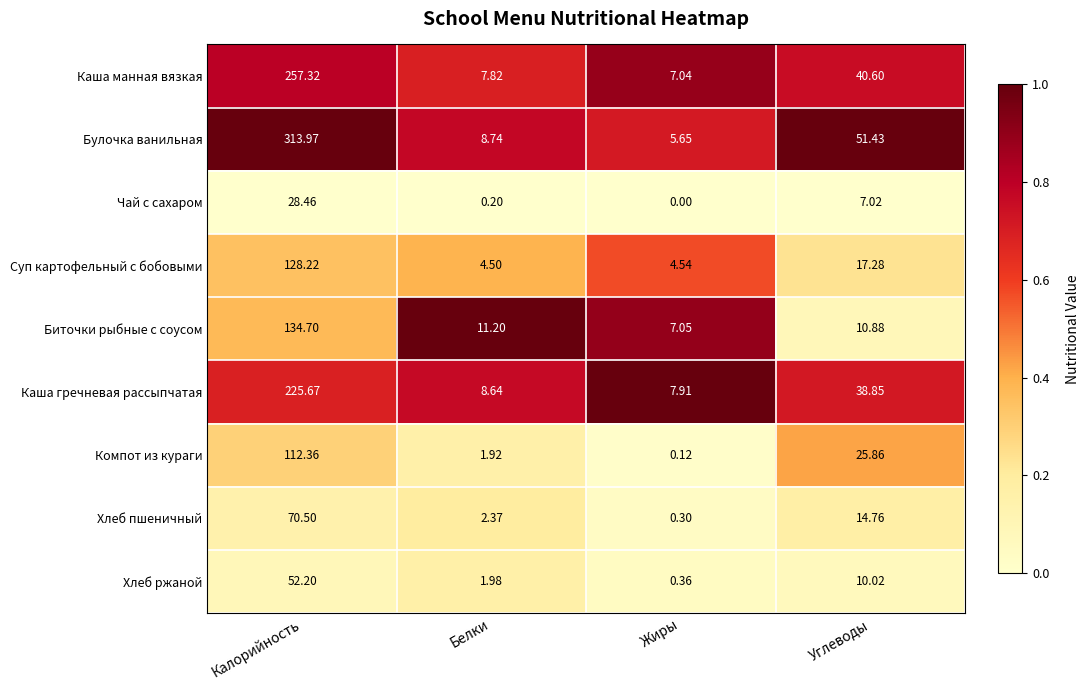

Which series has the widest spread of values?

Булочка ванильная